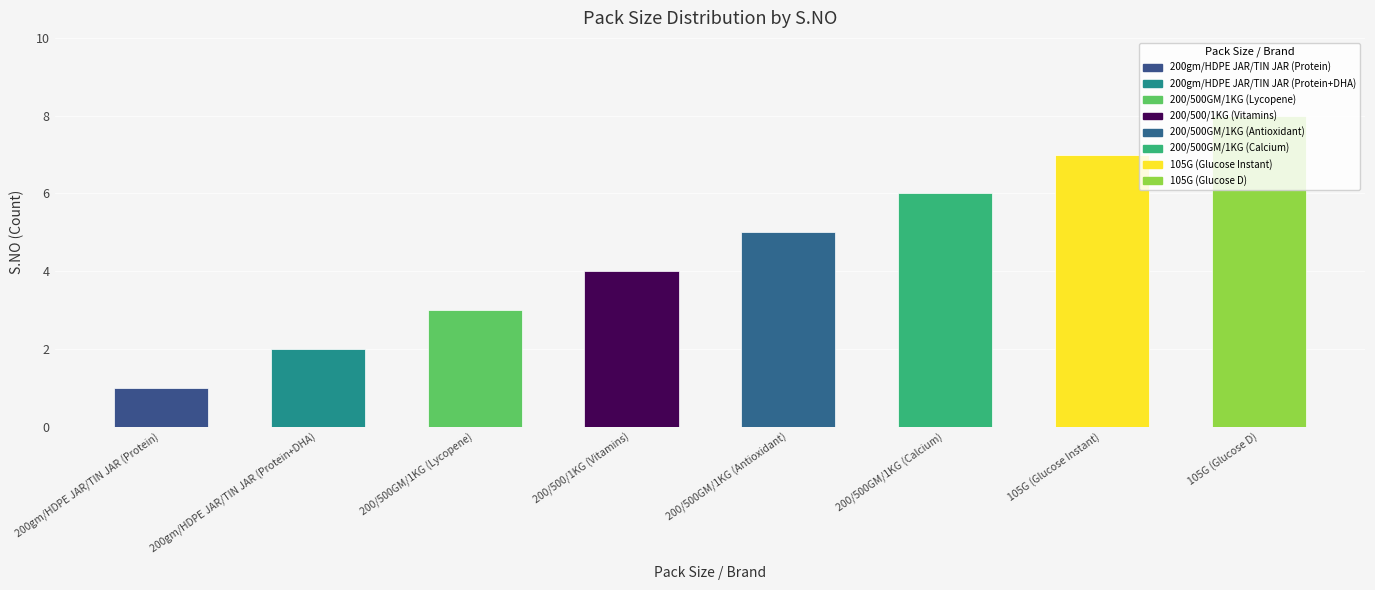

Are the bars grouped side by side (vs. stacked)?

No